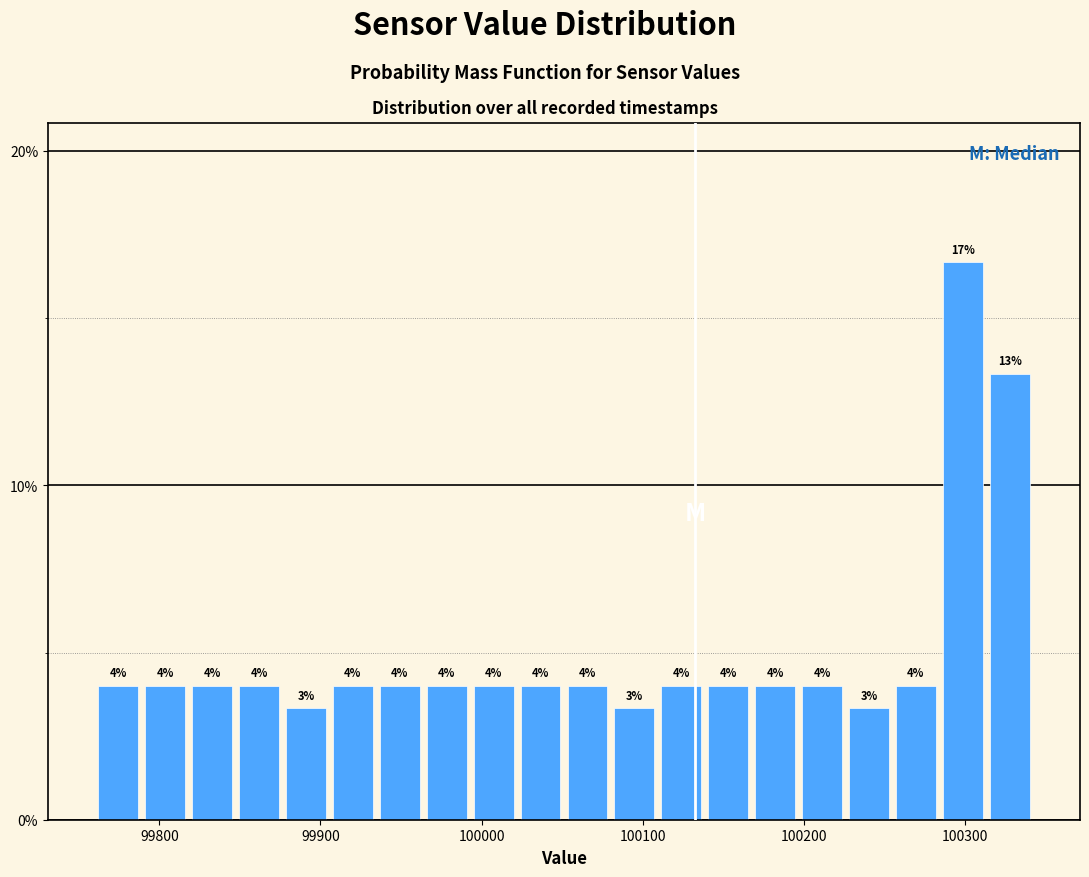

Read against the x-axis, roughly where is the centre of the tallest bar?

100300